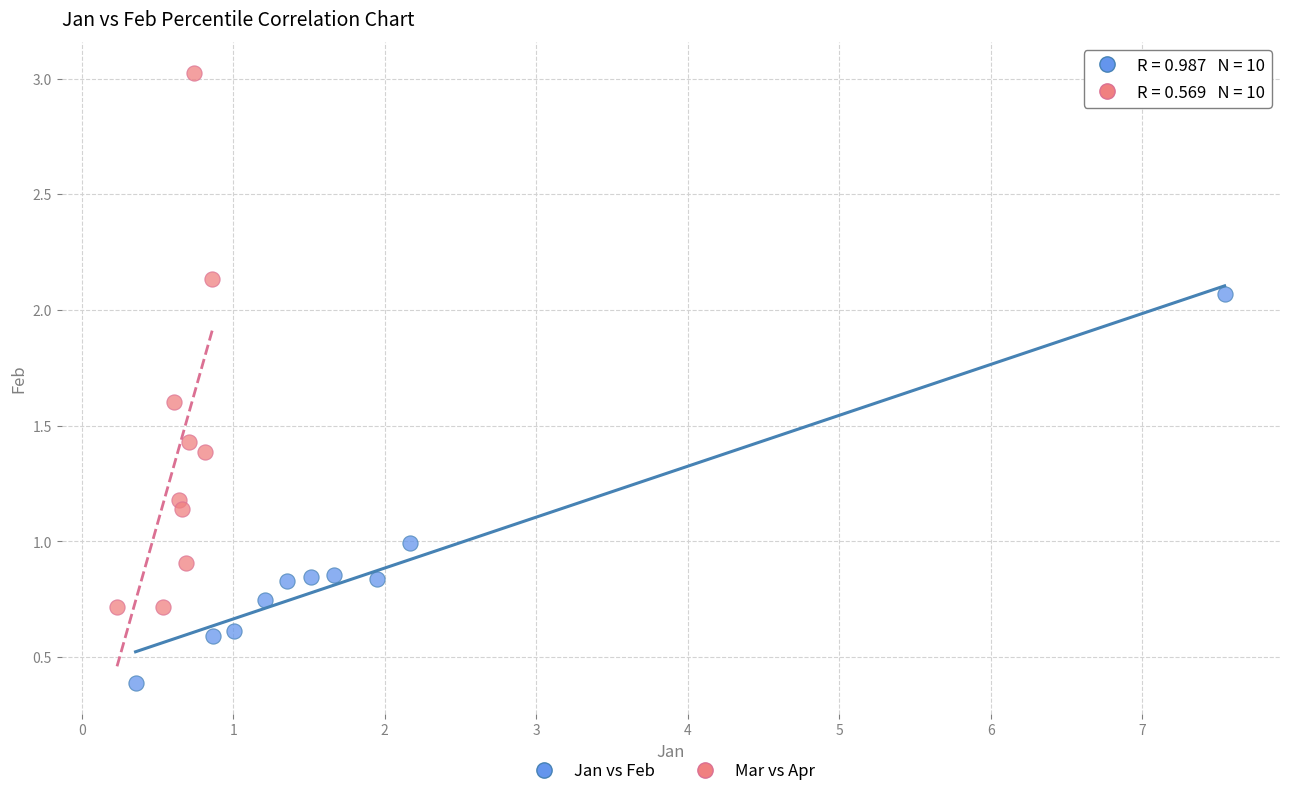

Which series contains the highest Y value?

Mar vs Apr